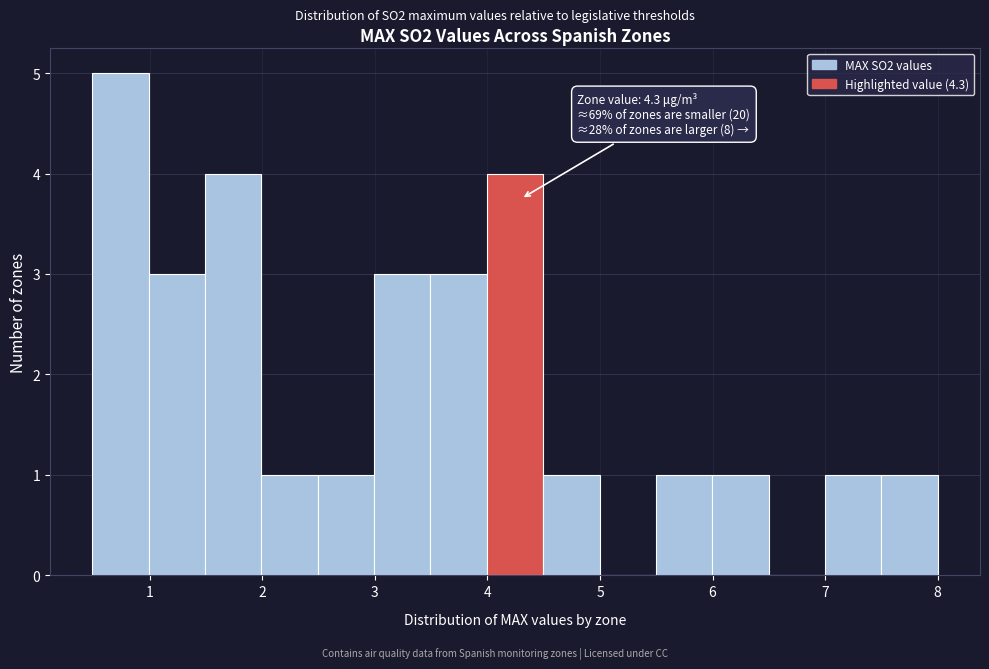

Over which range of the x-axis is the bar tallest?

0.5 to 1.0